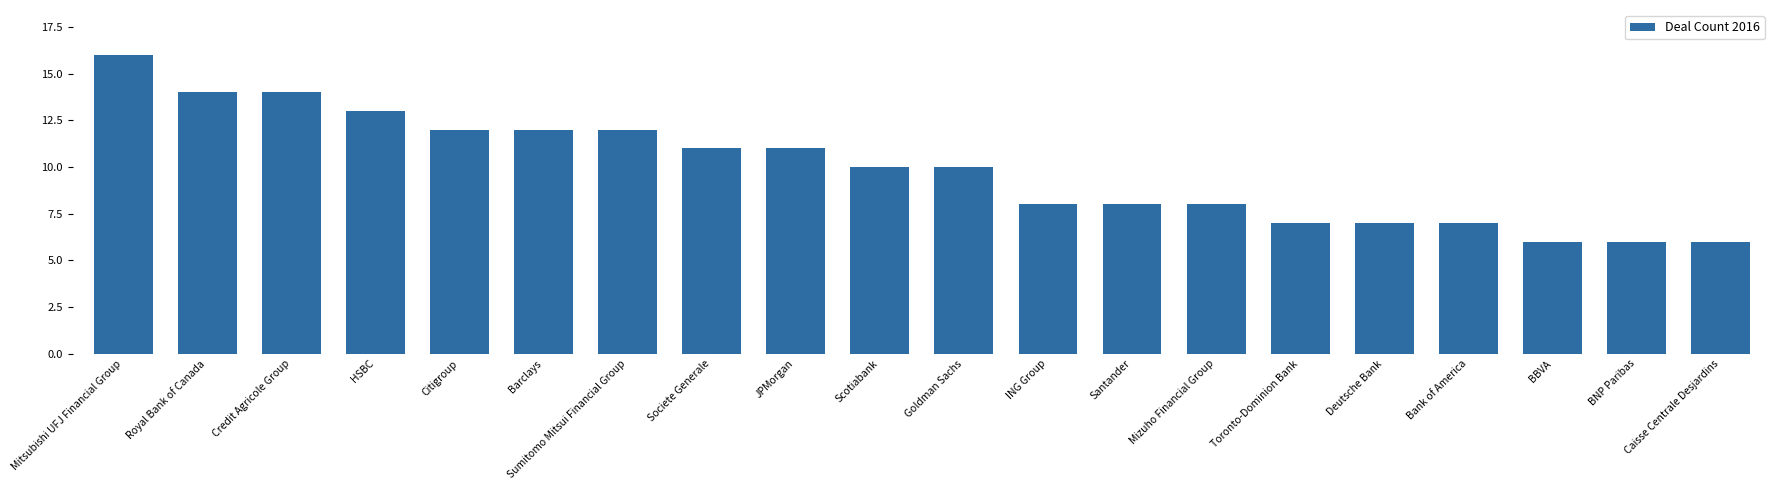

What is the change in value from Societe Generale to Goldman Sachs?

-1